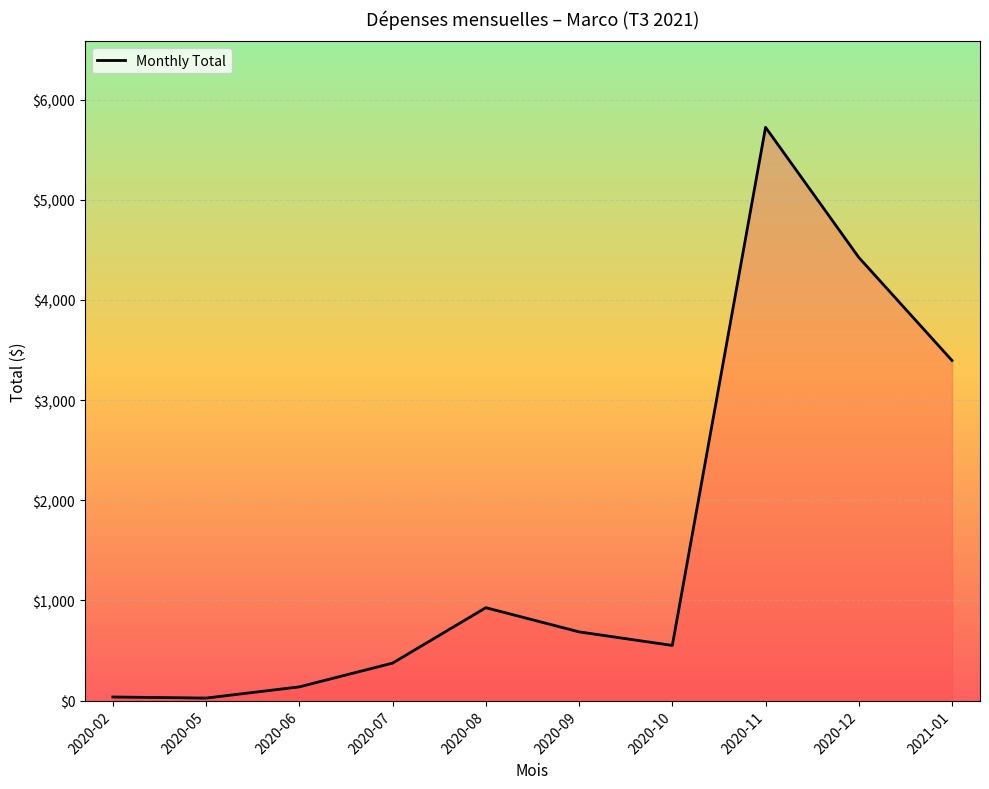

What is the ratio of the value at 2020-05 to the value at 2020-06?

0.2